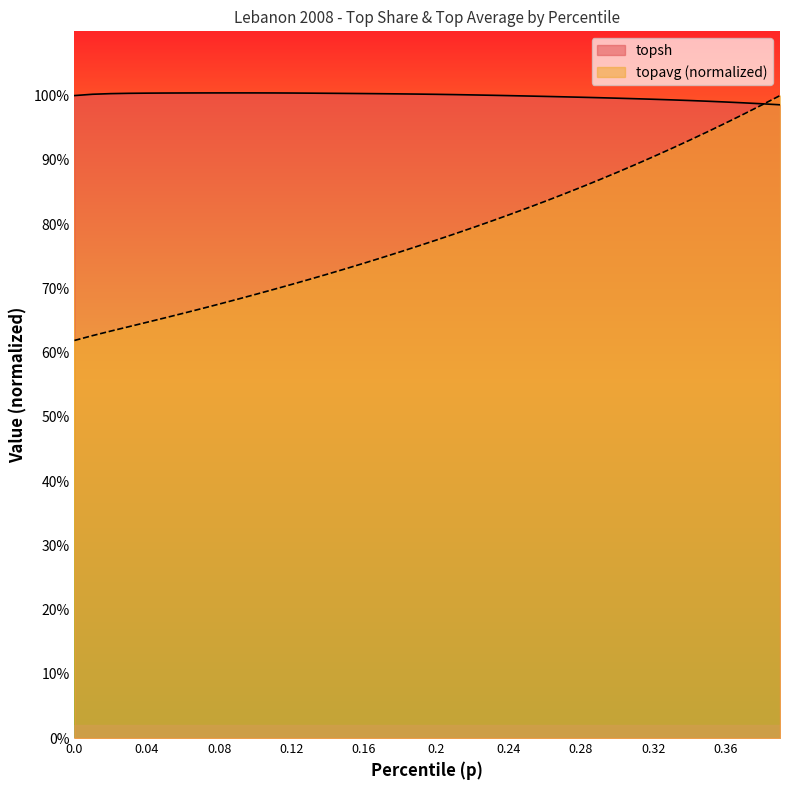

How many data points in topsh are above 1?

23